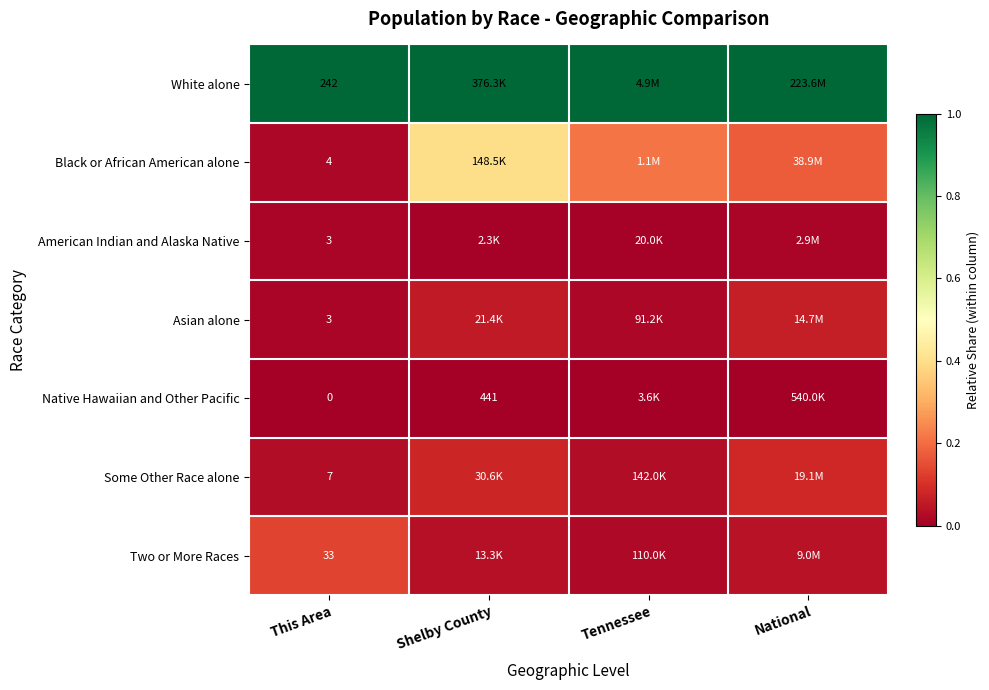

Which label corresponds to the smallest value in the chart?

This Area